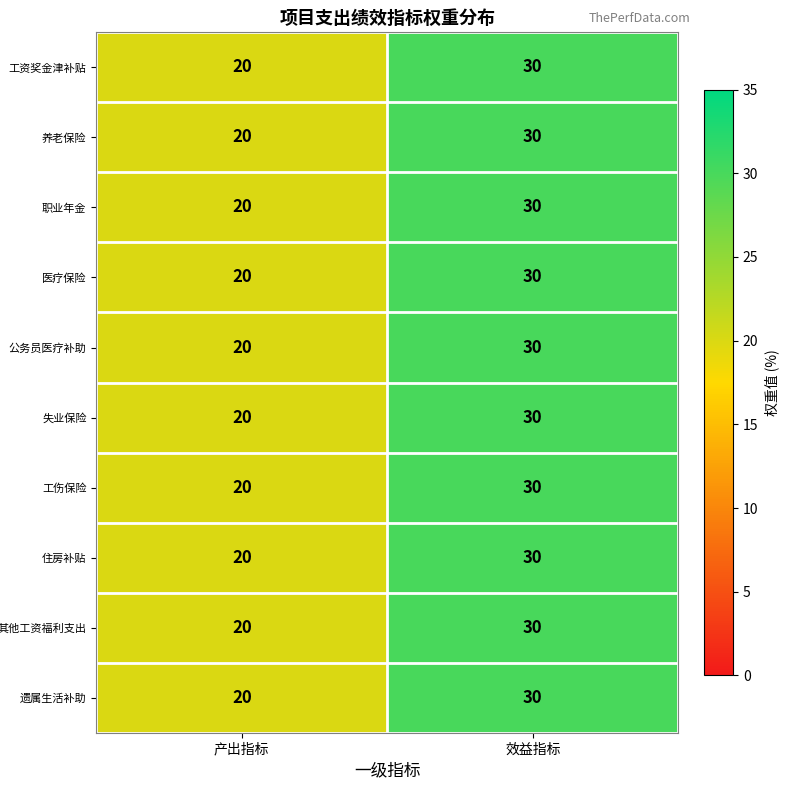

What is the average value of the 职业年金 series?

25